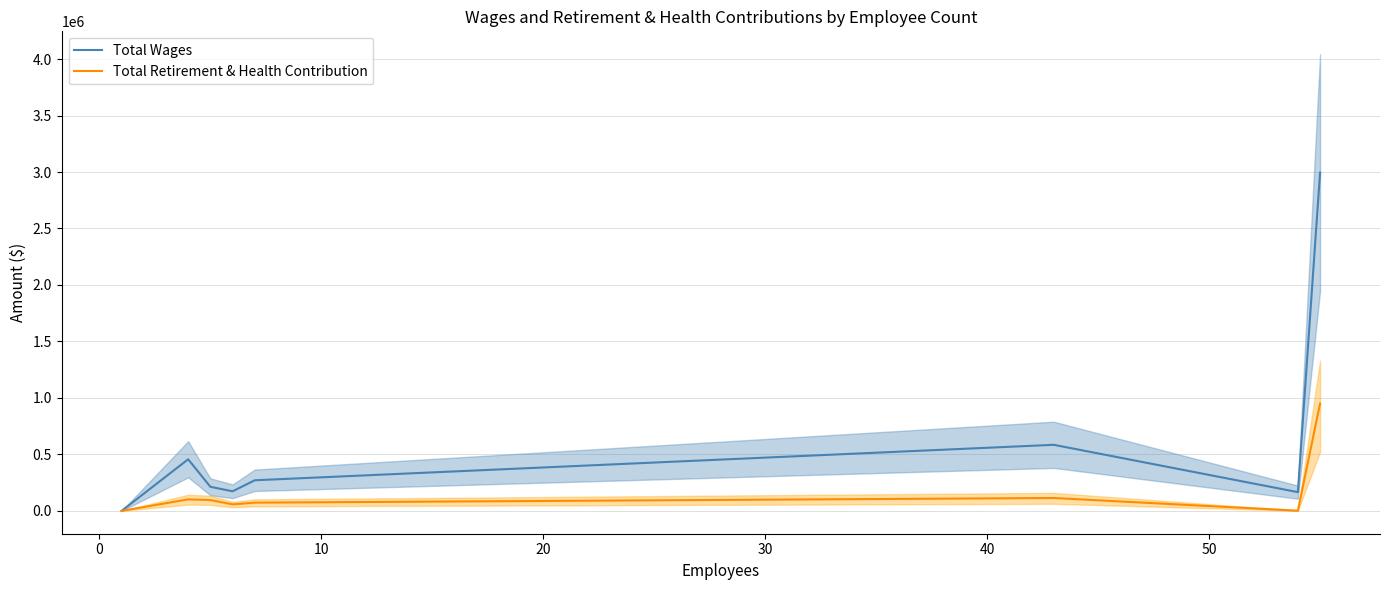

What are all the series names shown in the legend?

Total Wages, Total Retirement & Health Contribution